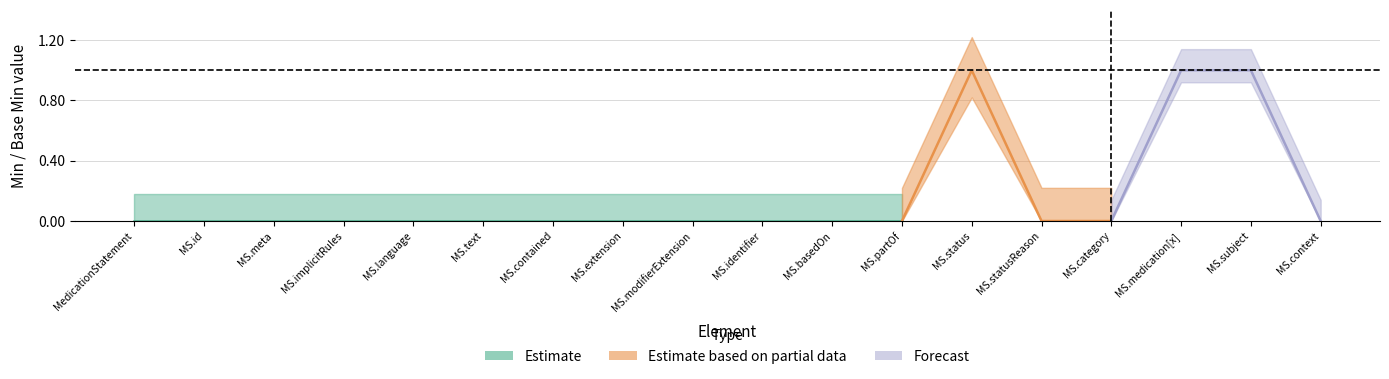

The Forecast series shows 0 at MedicationStatement.identifier. True or false?

True